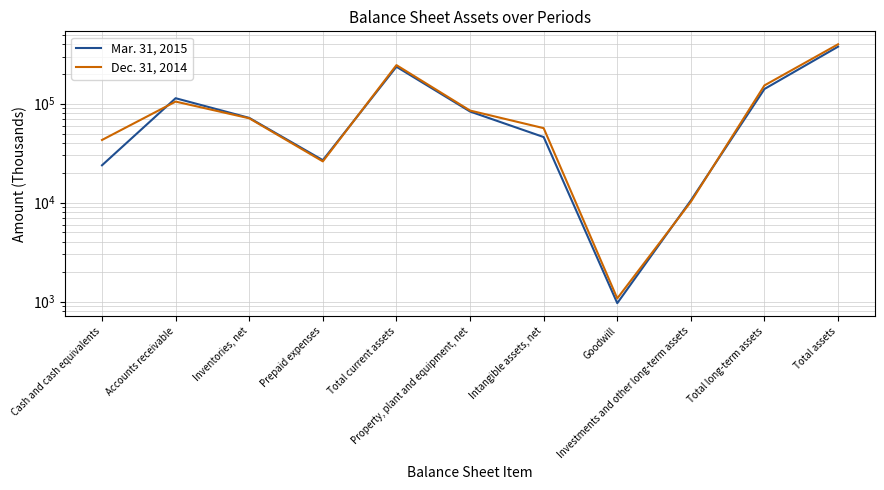

Which category has the lowest value in the Dec. 31, 2014 series?

Goodwill